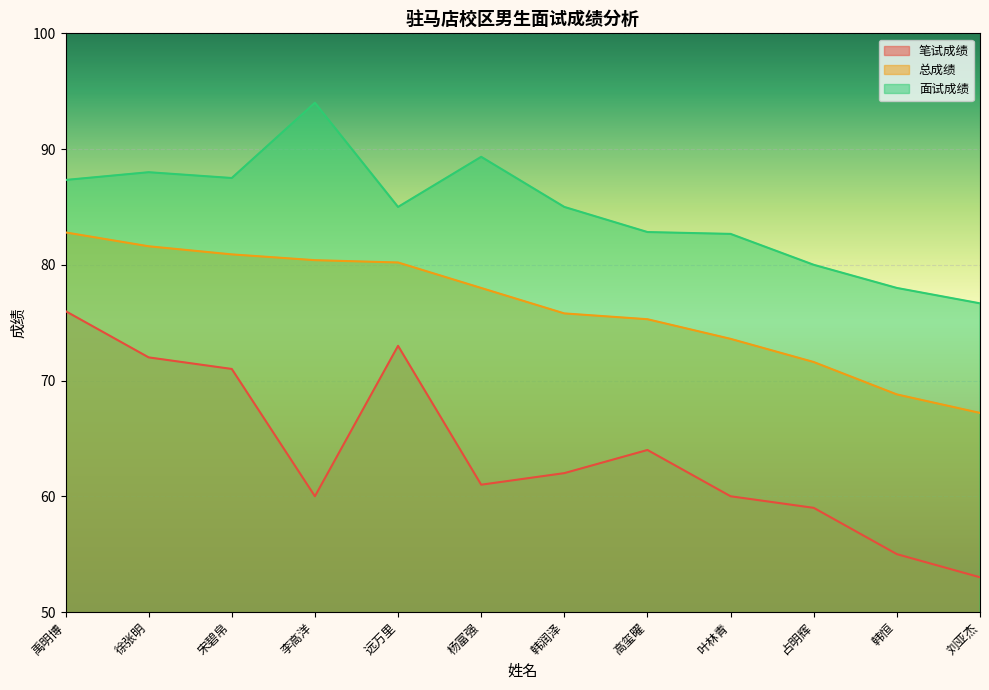

What is the difference between the maximum and minimum values in the 总成绩 series?

15.6